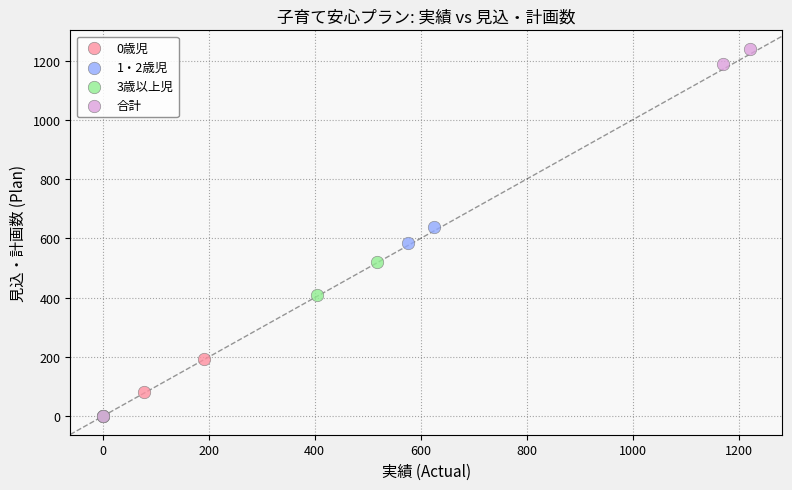

What are all the series names shown in the legend?

0歳児, 1・2歳児, 3歳以上児, 合計